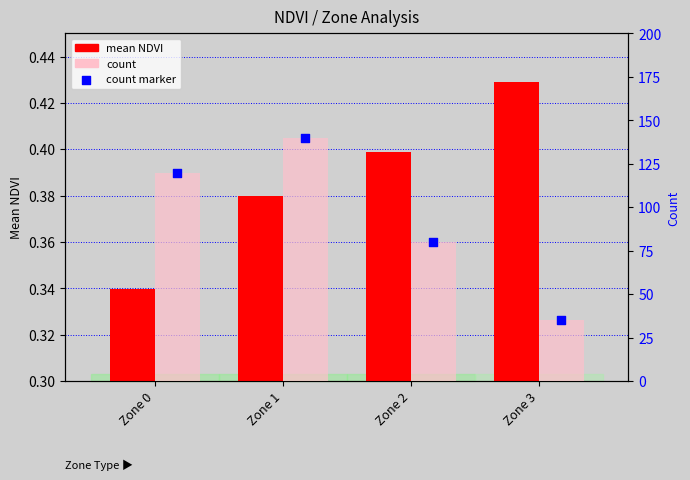

At how many categories does at least one series exceed 95?

2